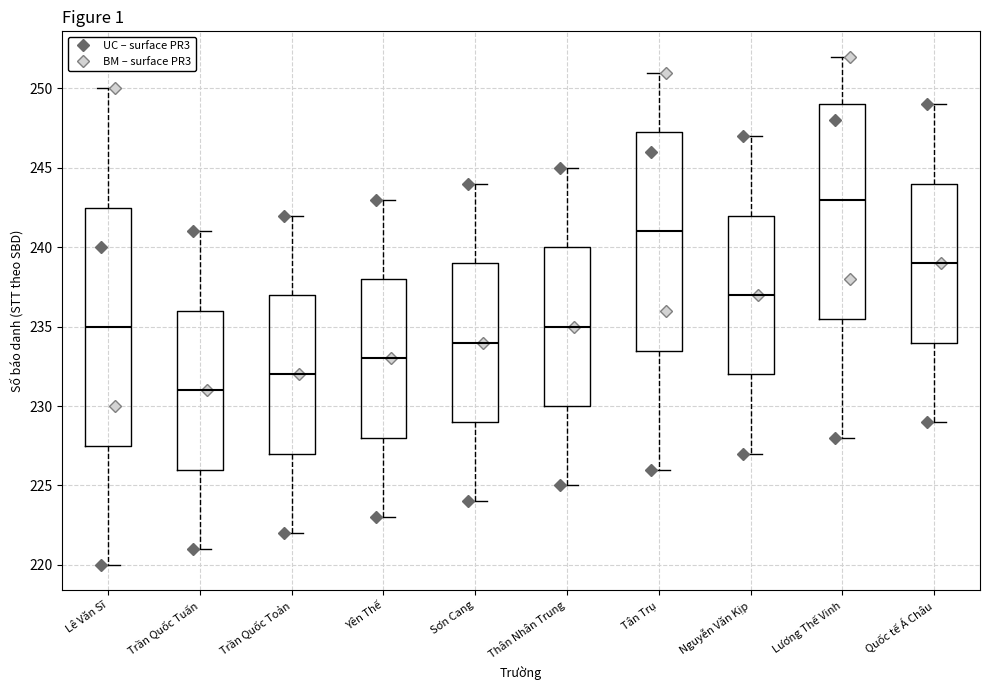

Reading left to right, transcribe this box plot: for each box, give where its median line is, the range the box spans, and where its two whiskers end, as read against the y-axis. The values are not printed on the chart, so give them approximately, as read against the axis.

Lê Văn Sĩ: median 235.0, box 227.5 to 242.5, whiskers 220.0 to 250.0
Trần Quốc Tuấn: median 231.0, box 226.0 to 236.0, whiskers 221.0 to 241.0
Trần Quốc Toản: median 232.0, box 227.0 to 237.0, whiskers 222.0 to 242.0
Yên Thế: median 233.0, box 228.0 to 238.0, whiskers 223.0 to 243.0
Sơn Cang: median 234.0, box 229.0 to 239.0, whiskers 224.0 to 244.0
Thân Nhân Trung: median 235.0, box 230.0 to 240.0, whiskers 225.0 to 245.0
Tân Trụ: median 241.0, box 233.5 to 247.5, whiskers 226.0 to 251.0
Nguyễn Văn Kịp: median 237.0, box 232.0 to 242.0, whiskers 227.0 to 247.0
Lương Thế Vinh: median 243.0, box 235.5 to 249.0, whiskers 228.0 to 252.0
Quốc tế Á Châu: median 239.0, box 234.0 to 244.0, whiskers 229.0 to 249.0